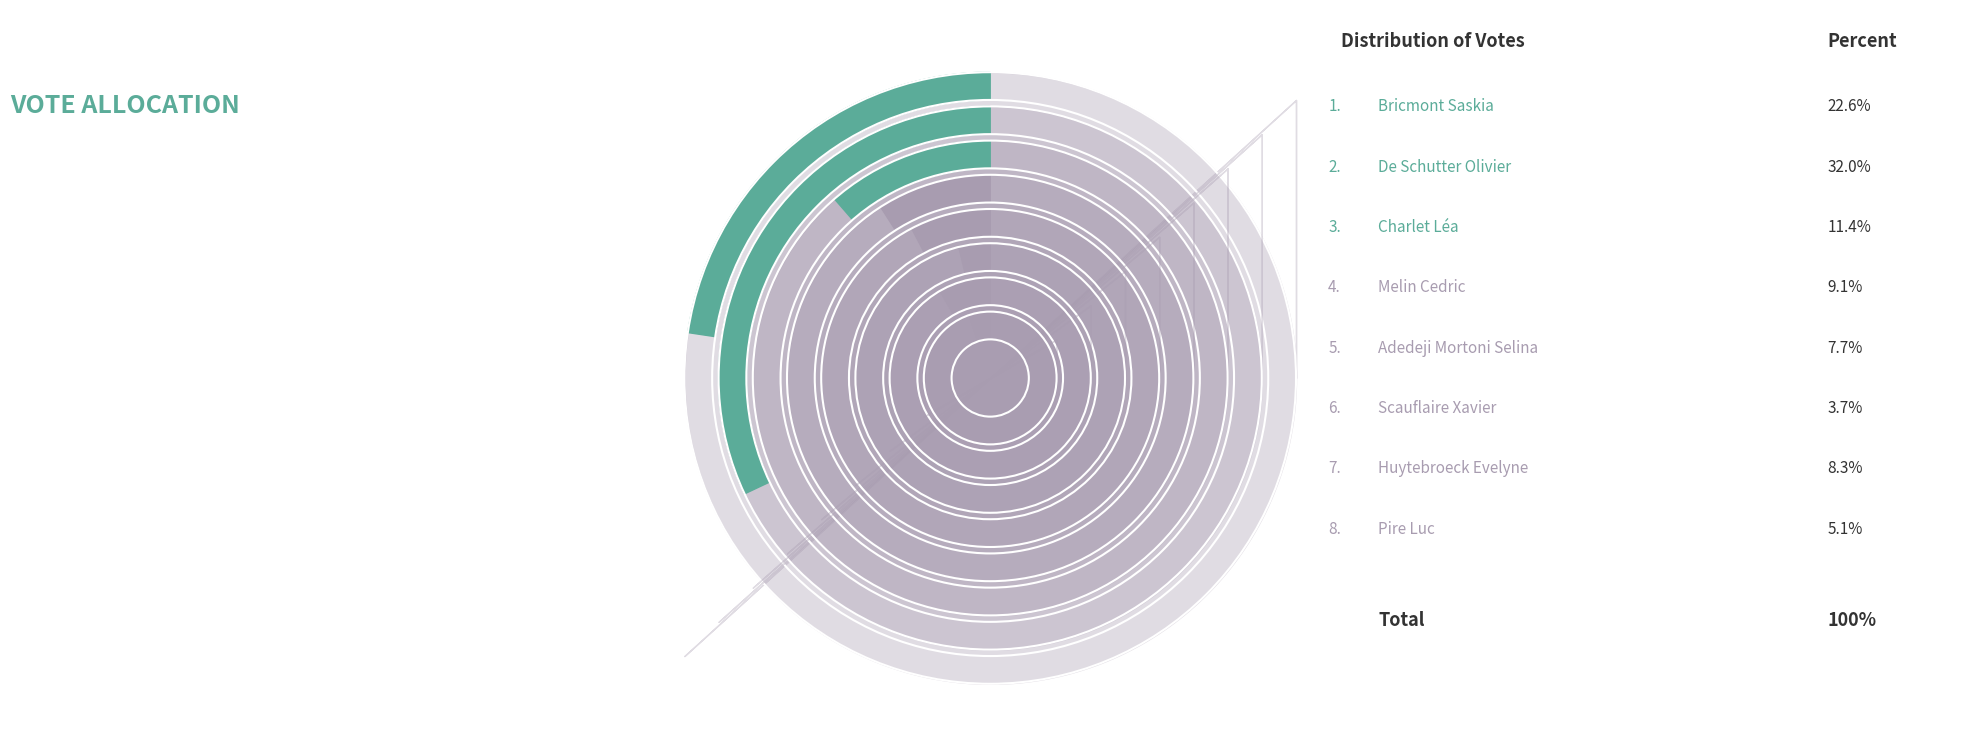

Count the number of slices in the pie.

8